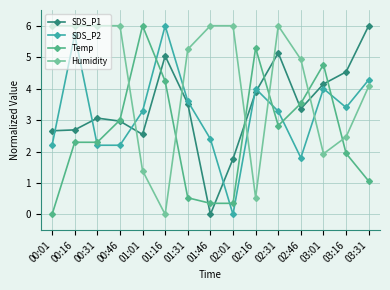

Between 00:01 and 00:16, which series saw the biggest shift?

SDS_P2